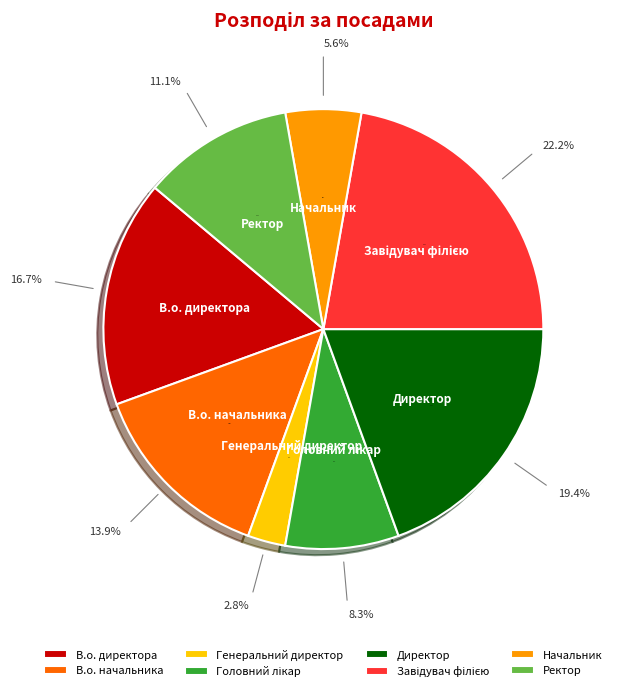

How many slices are in this pie chart?

8